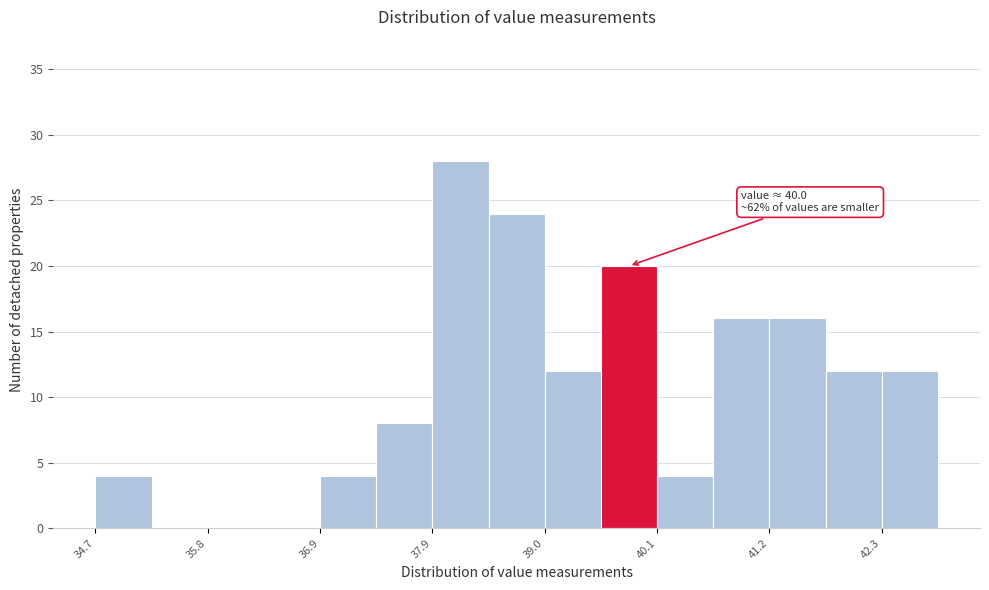

Around what value on the x-axis is the tallest bar? Give the approximate position of its centre, as read against the axis.

38.2